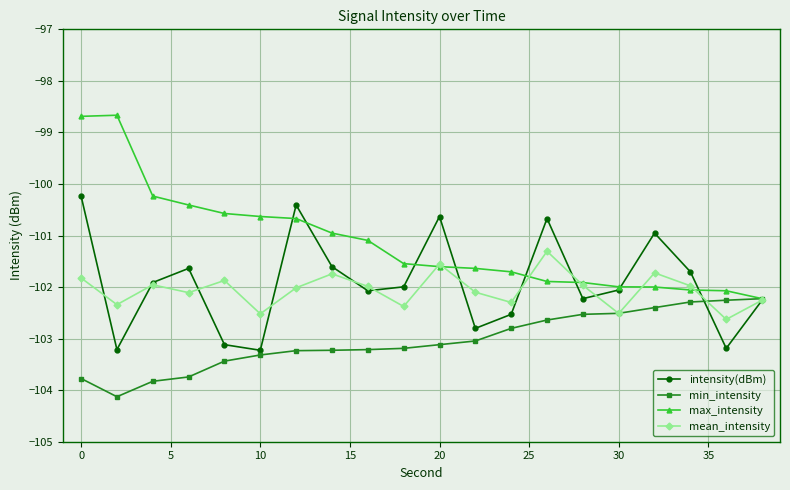

How many interior local peaks does the intensity(dBm) series have?

5